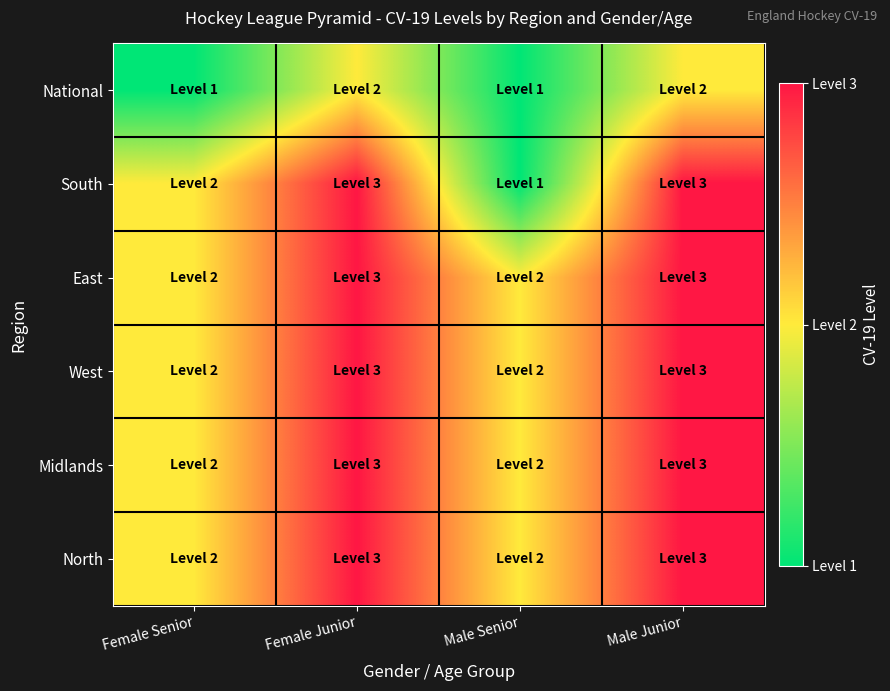

Reading left to right, what are all the values shown in this chart?

National: Female Senior=1	Female Junior=2	Male Senior=1	Male Junior=2
South: Female Senior=2	Female Junior=3	Male Senior=1	Male Junior=3
East: Female Senior=2	Female Junior=3	Male Senior=2	Male Junior=3
West: Female Senior=2	Female Junior=3	Male Senior=2	Male Junior=3
Midlands: Female Senior=2	Female Junior=3	Male Senior=2	Male Junior=3
North: Female Senior=2	Female Junior=3	Male Senior=2	Male Junior=3